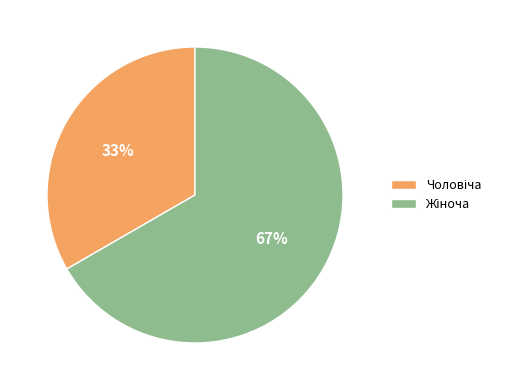

Is there any slice that represents more than half of the pie?

Yes